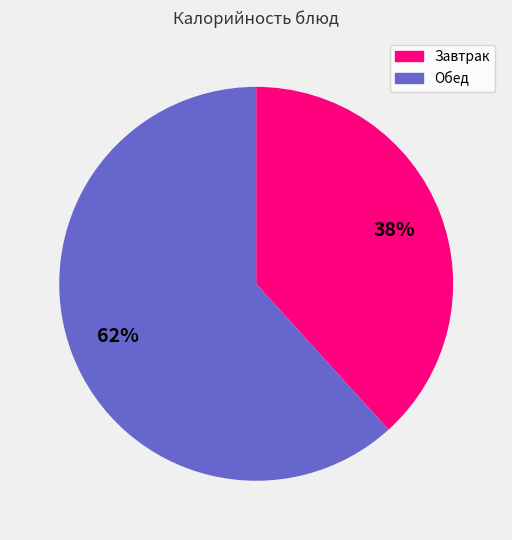

To the nearest percent, what is the average slice percentage?

50%